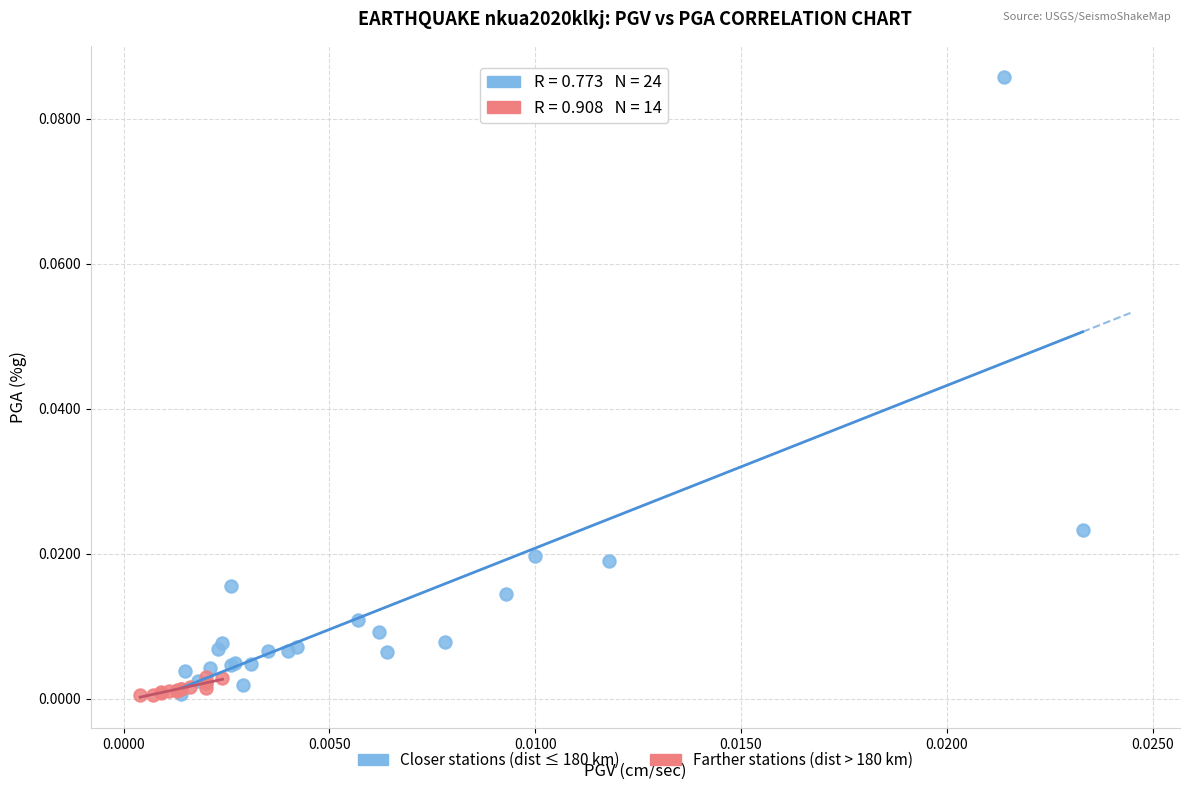

Which series reaches the maximum Y coordinate?

Closer stations (dist ≤ 180 km)